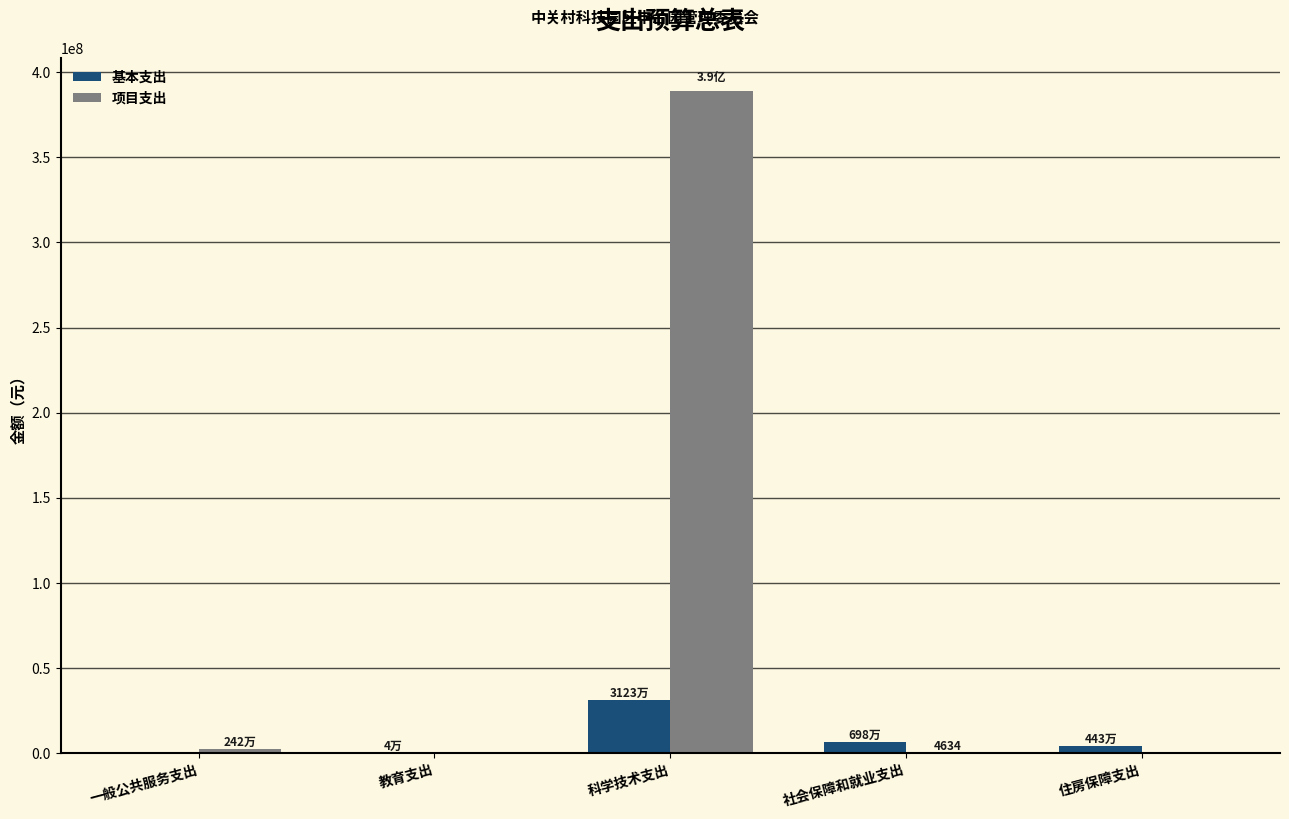

What is the highest value of the 项目支出 series?

388879882.0